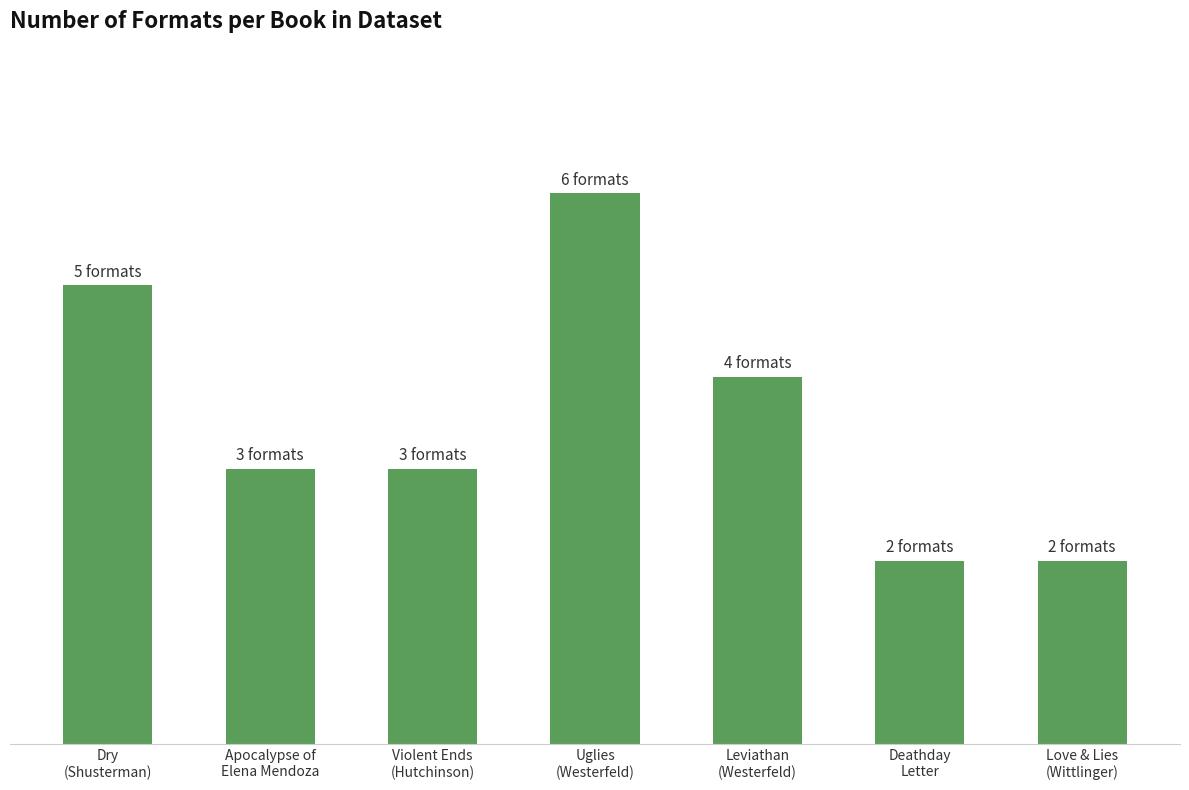

What is the value of the 7th bar from the left?

2